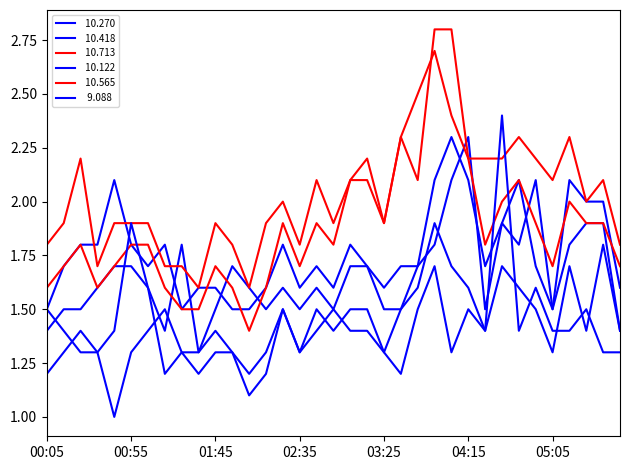

How many series are shown in this chart?

6